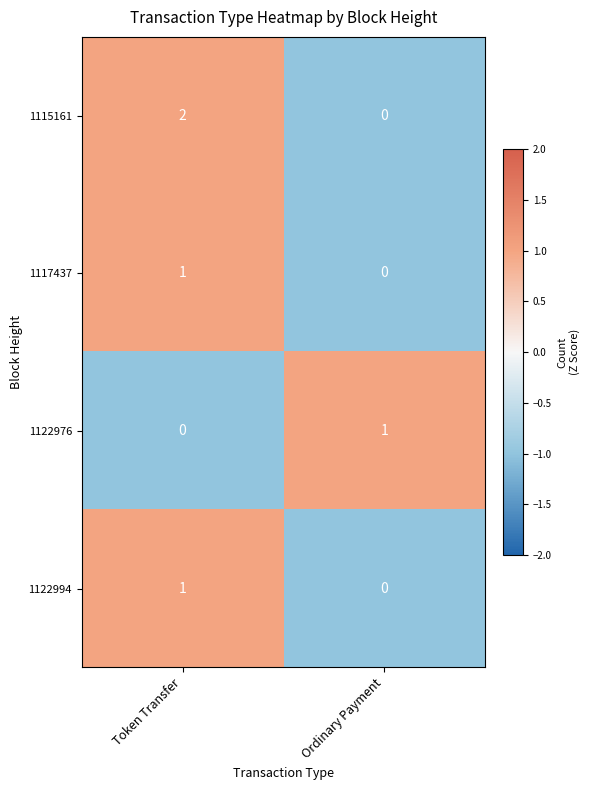

What is the maximum value shown in the chart?

2